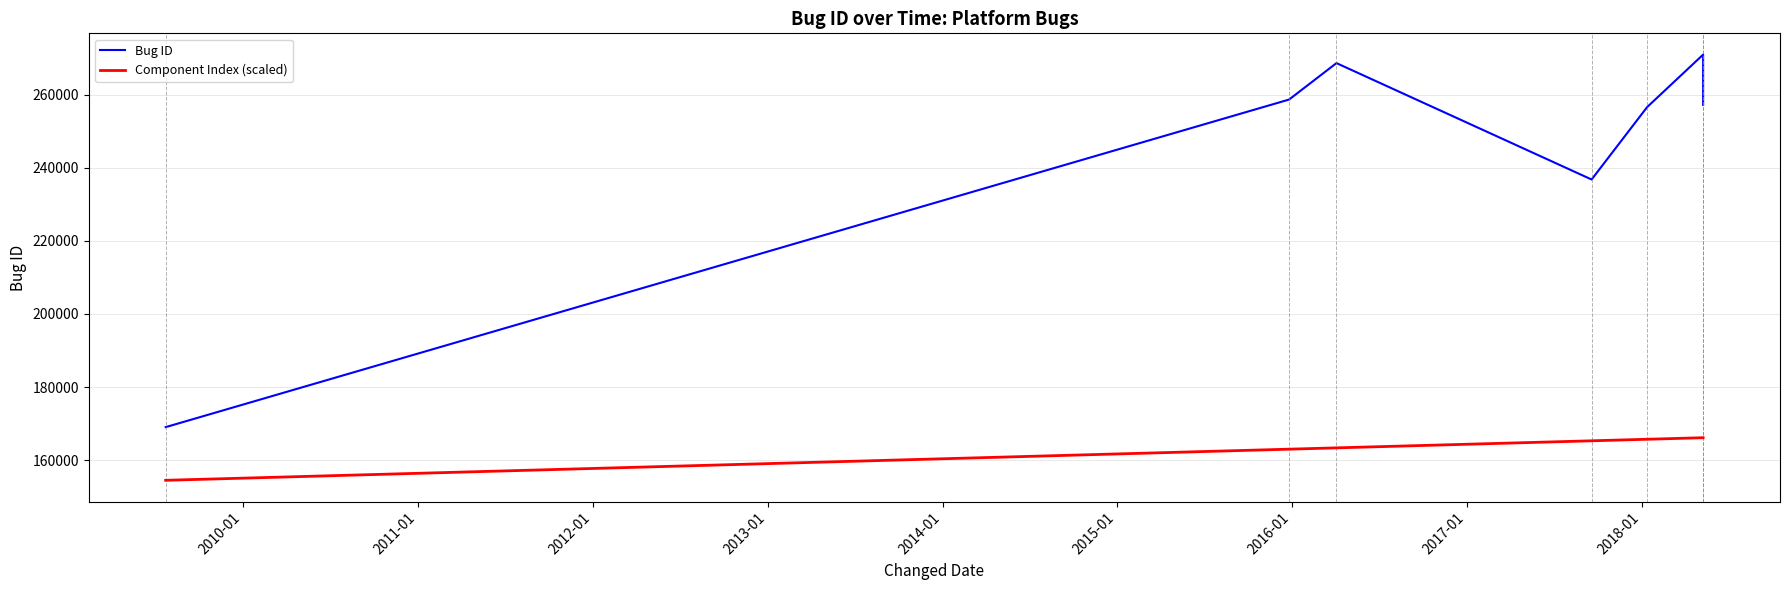

Rank the series by their maximum value, from highest to lowest.

Bug ID, Component Index (scaled)